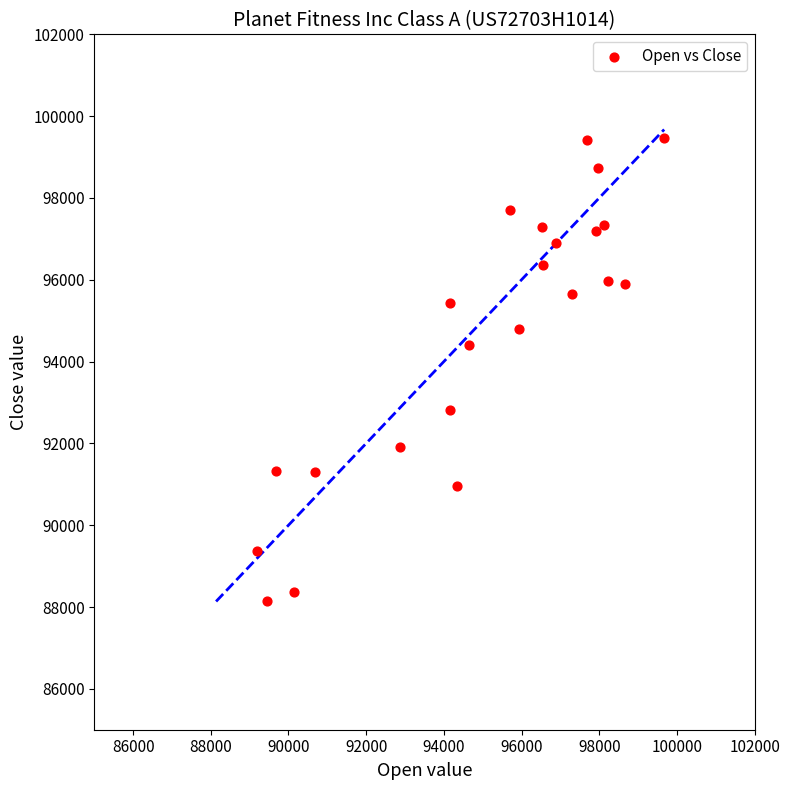

What is the range of Y values (max minus min)?

11333